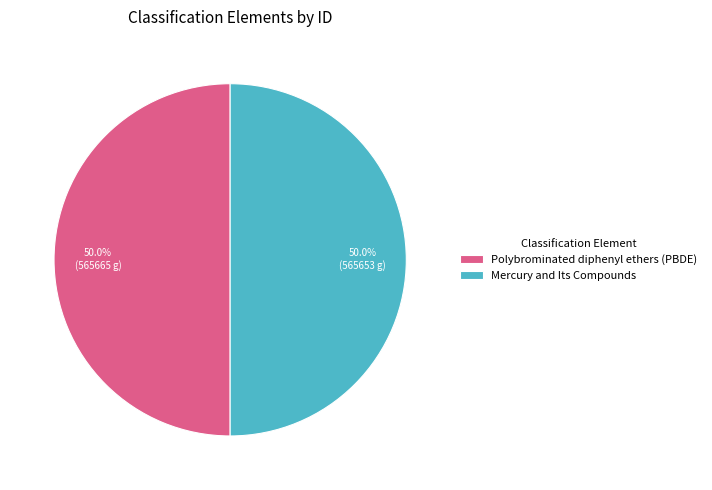

Is it true that Polybrominated diphenyl ethers (PBDE) is 50% of the pie?

True